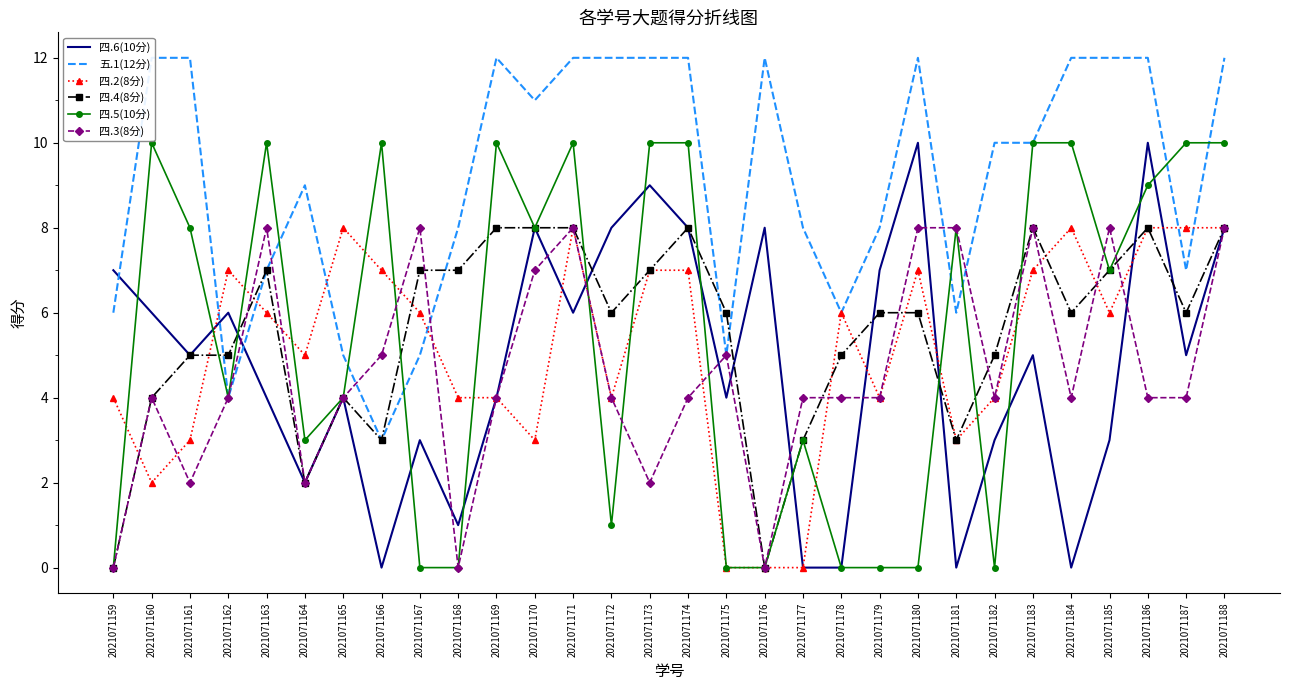

Where does the 四.4(8分) series first go above 6?

2021071163